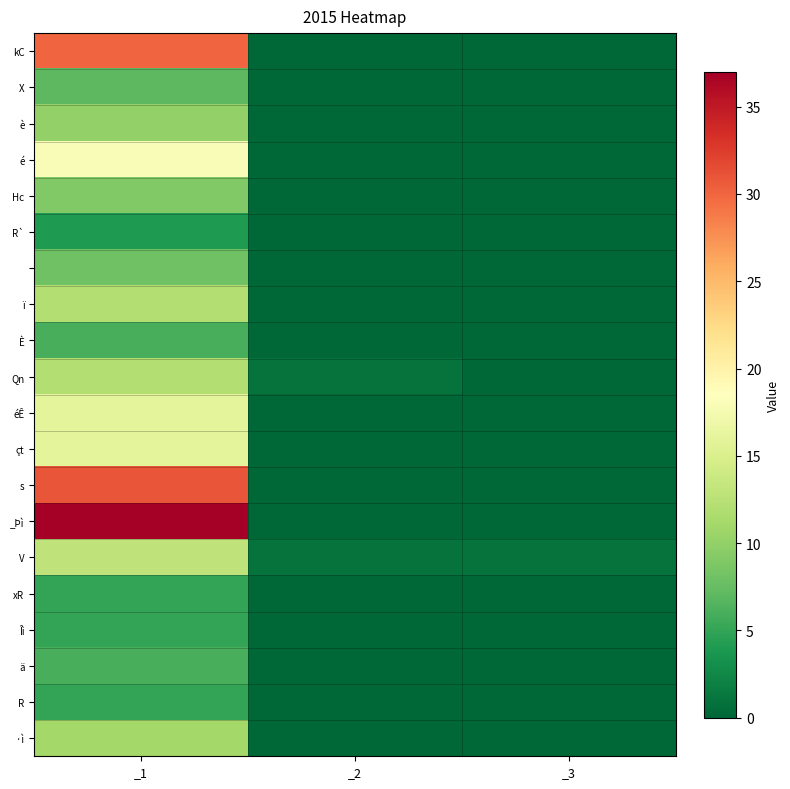

What is the total value across all series at _1?

261